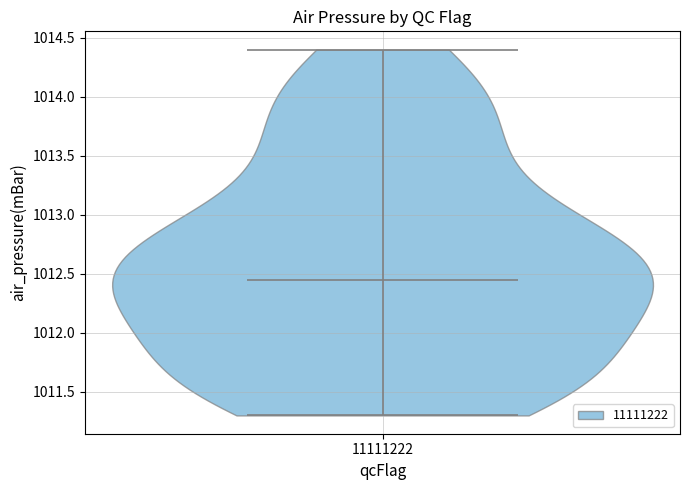

What is the lowest point the violin at x = 11111222 reaches on the y-axis? The values are not printed on the chart, so give them approximately, as read against the axis.

1011.30